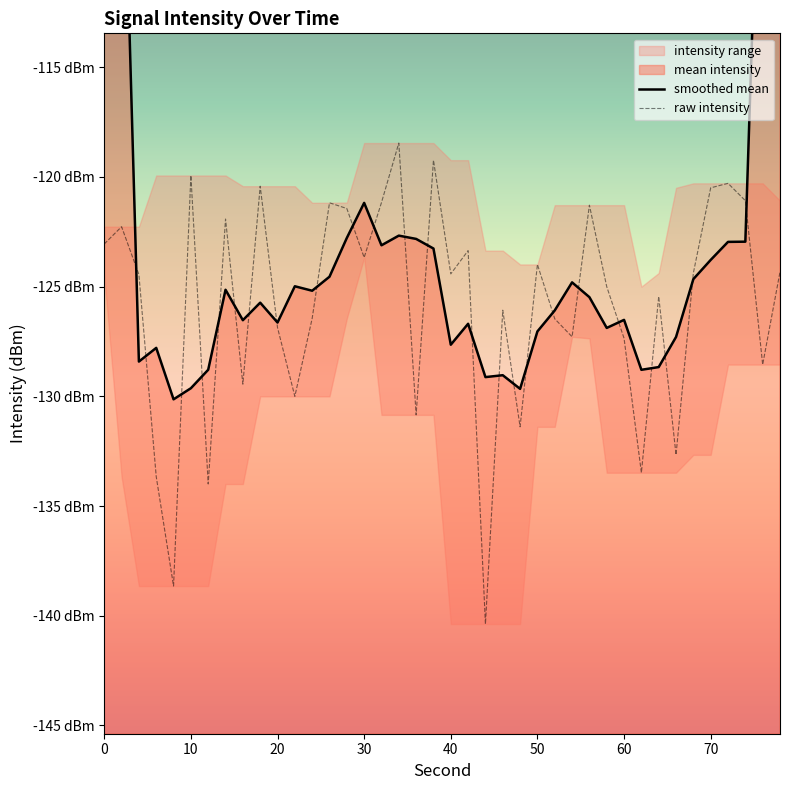

How many intersections are there between smoothed mean and raw intensity?

24